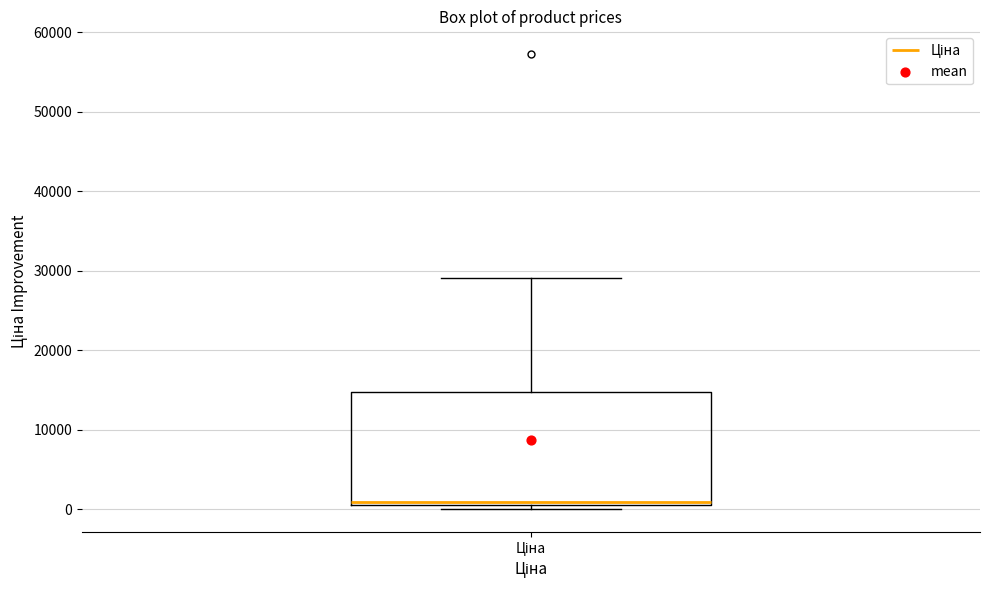

Transcribe this box plot: give where the median line is, the range the box spans, and where the two whiskers end, as read against the y-axis. The values are not printed on the chart, so give them approximately, as read against the axis.

median 1000 (just above the box's lower edge), box 1000 to 15000, whiskers 0 to 29000